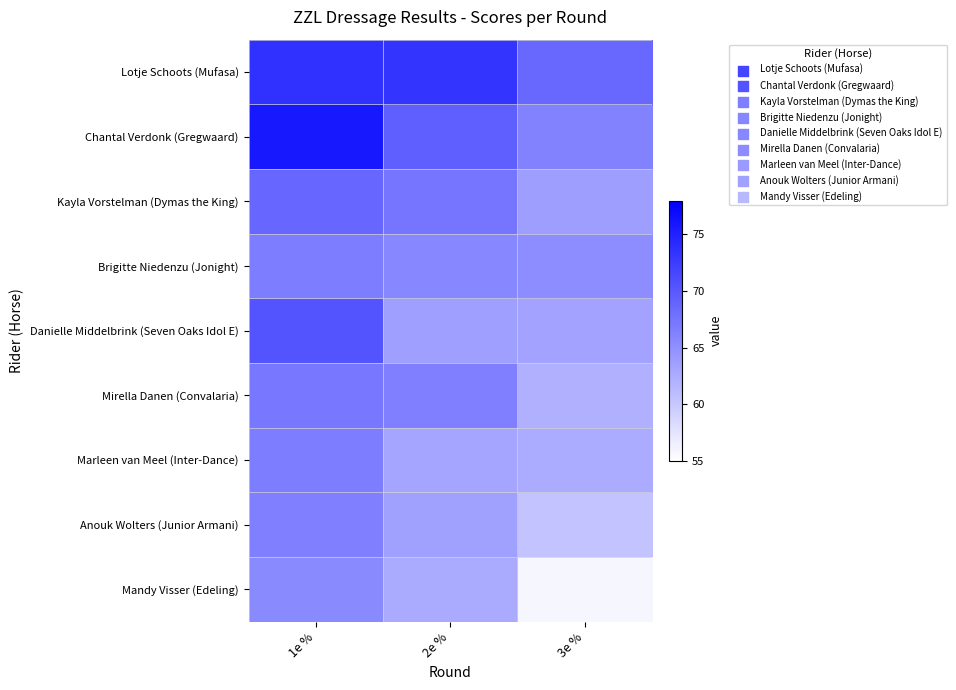

Which series has the largest range (max minus min)?

Mandy Visser (Edeling)